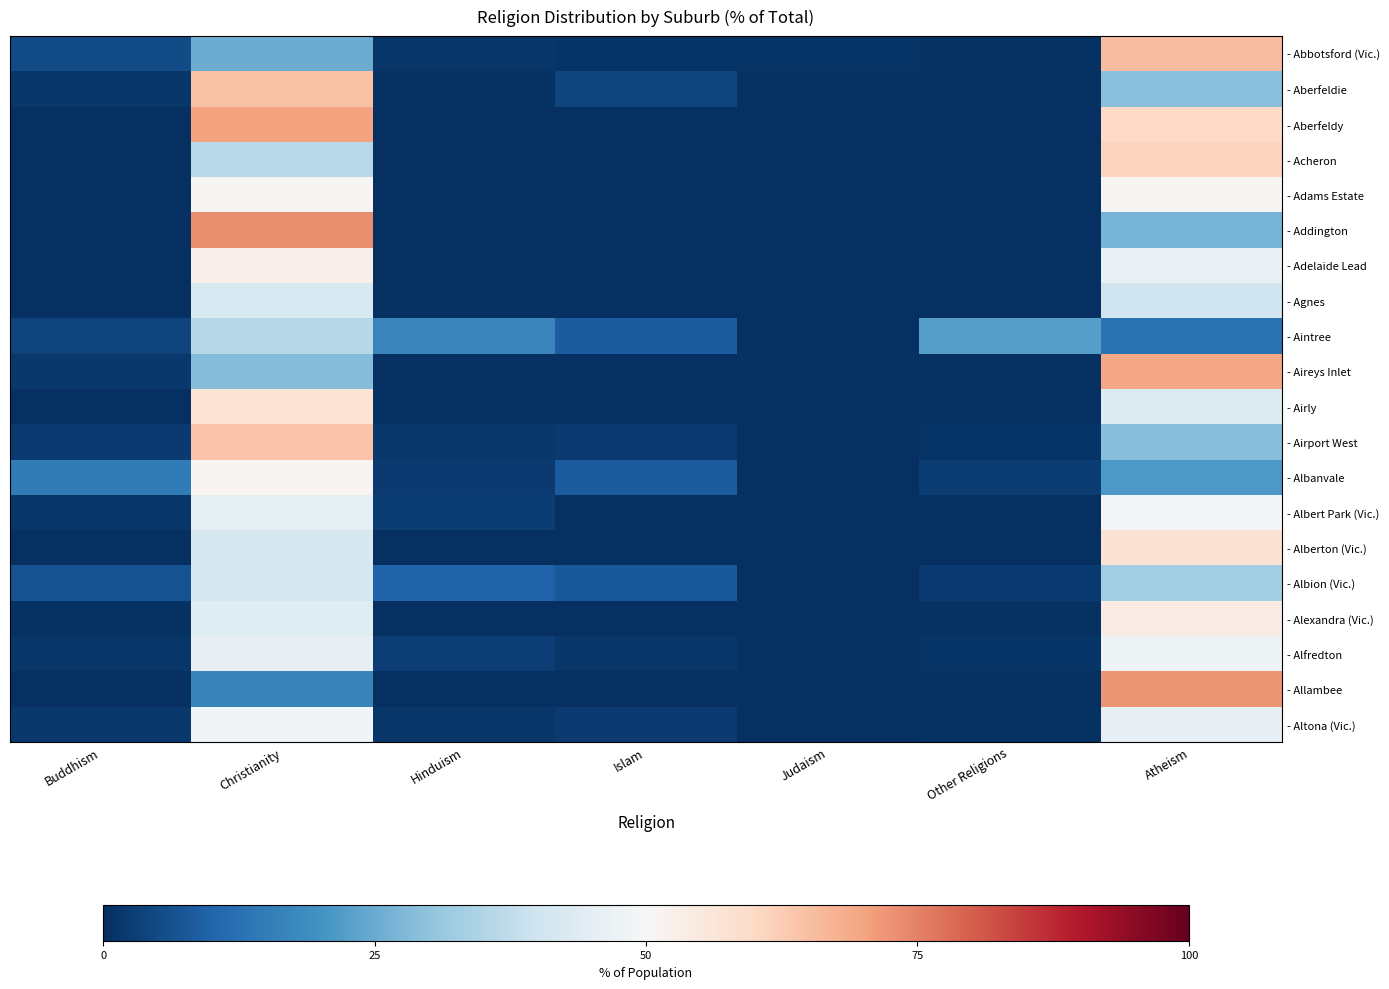

How many distinct data groups are displayed?

20